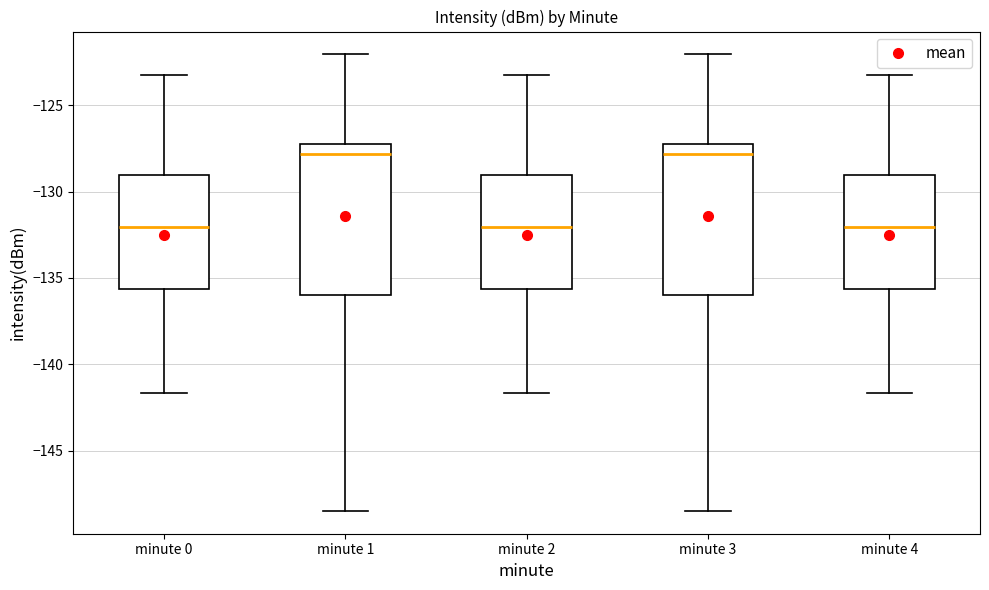

Reading left to right, read every box against the y-axis: the position of its median line, the range the box covers, and the ends of its whiskers. The values are not printed on the chart, so give them approximately, as read against the axis.

minute 0: median -132.0, box -135.5 to -129.0, whiskers -141.5 to -123.5
minute 1: median -128.0, box -136.0 to -127.5, whiskers -148.5 to -122.0
minute 2: median -132.0, box -135.5 to -129.0, whiskers -141.5 to -123.5
minute 3: median -128.0, box -136.0 to -127.5, whiskers -148.5 to -122.0
minute 4: median -132.0, box -135.5 to -129.0, whiskers -141.5 to -123.5